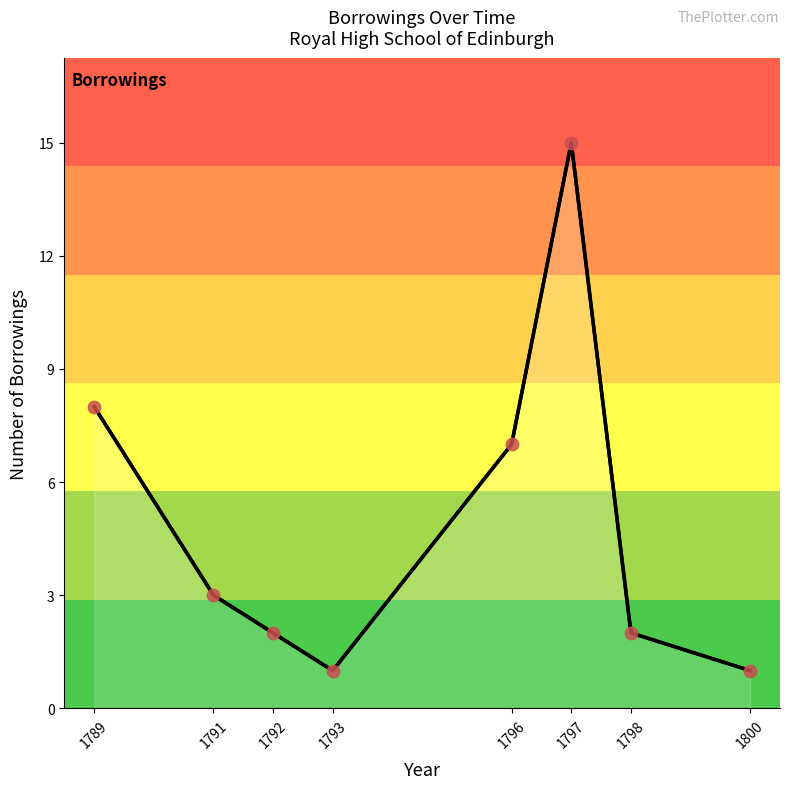

Between 1791 and 1798, which is larger?

1791